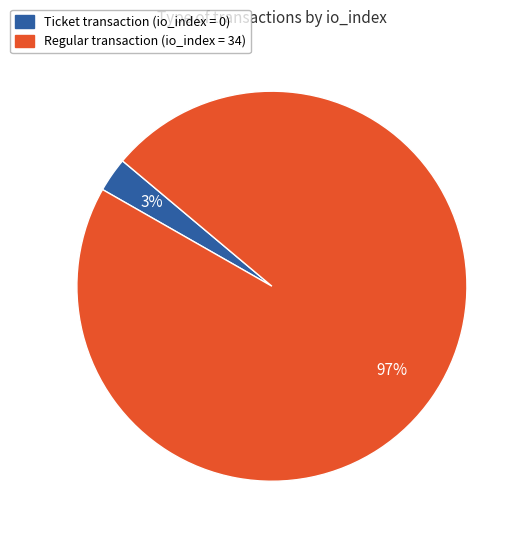

Is there a majority slice in this chart?

Yes